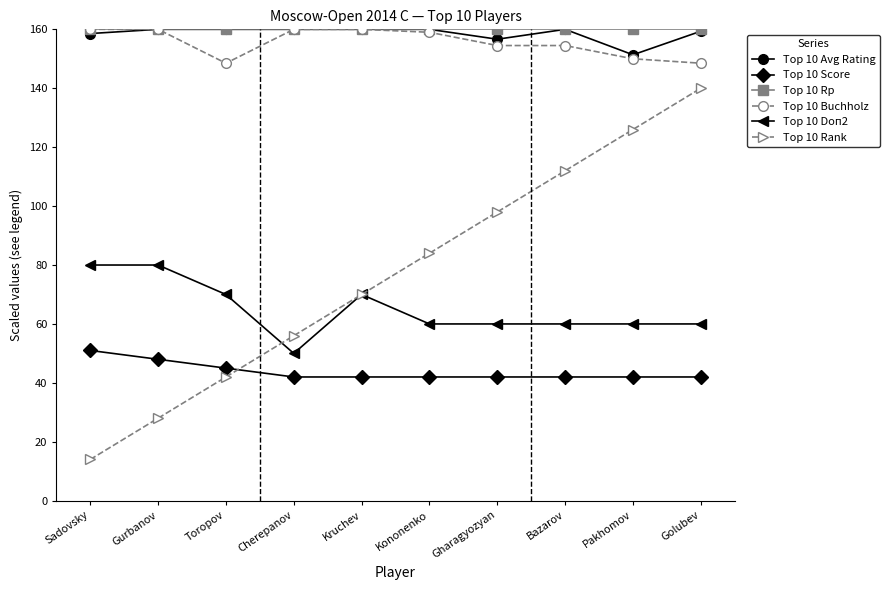

True or false: Top 10 Rank has more than 1 interior local peaks.

False